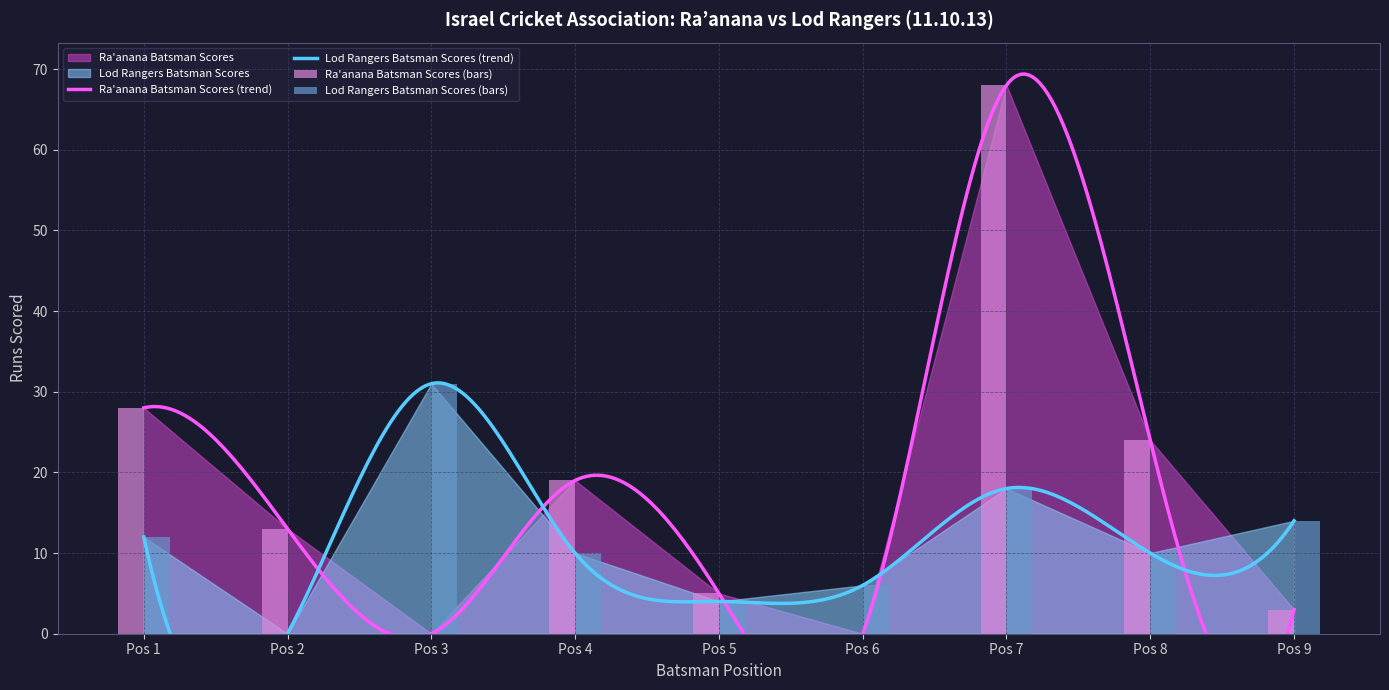

Reading left to right, transcribe all the data shown in this chart.

Ra'anana Batsman Scores: 28	13	0	19	5	0	68	24	3
Lod Rangers Batsman Scores: 12	0	31	10	4	6	18	10	14